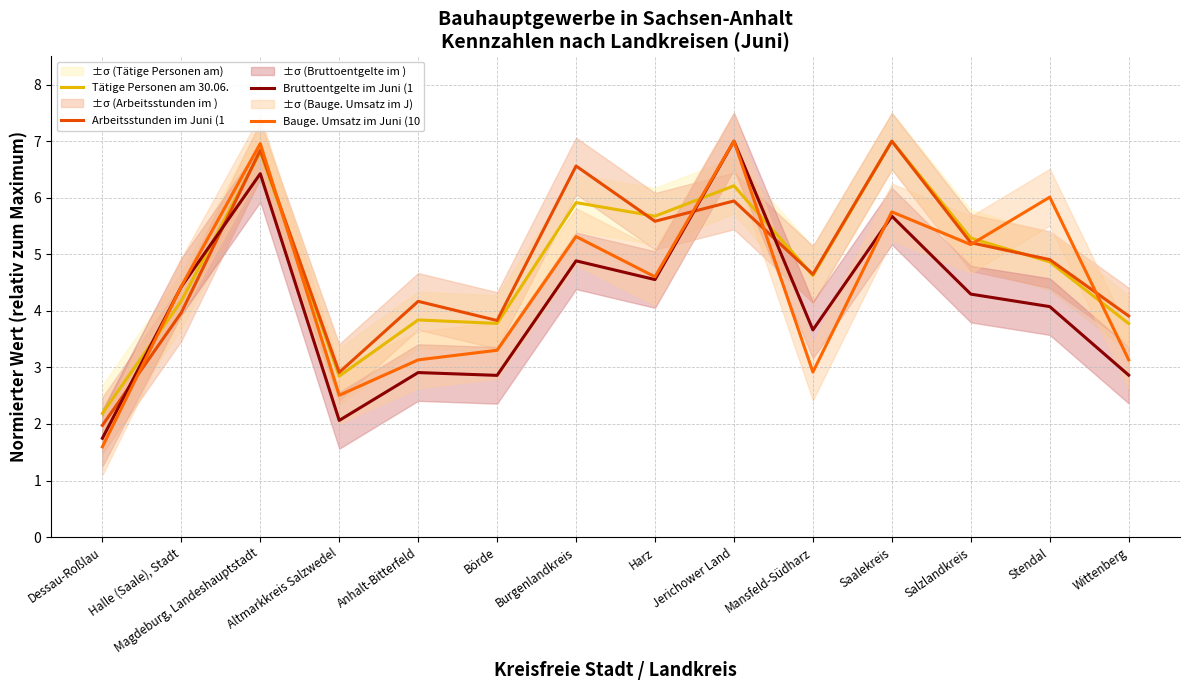

Which category has the highest value across all series?

Saalekreis